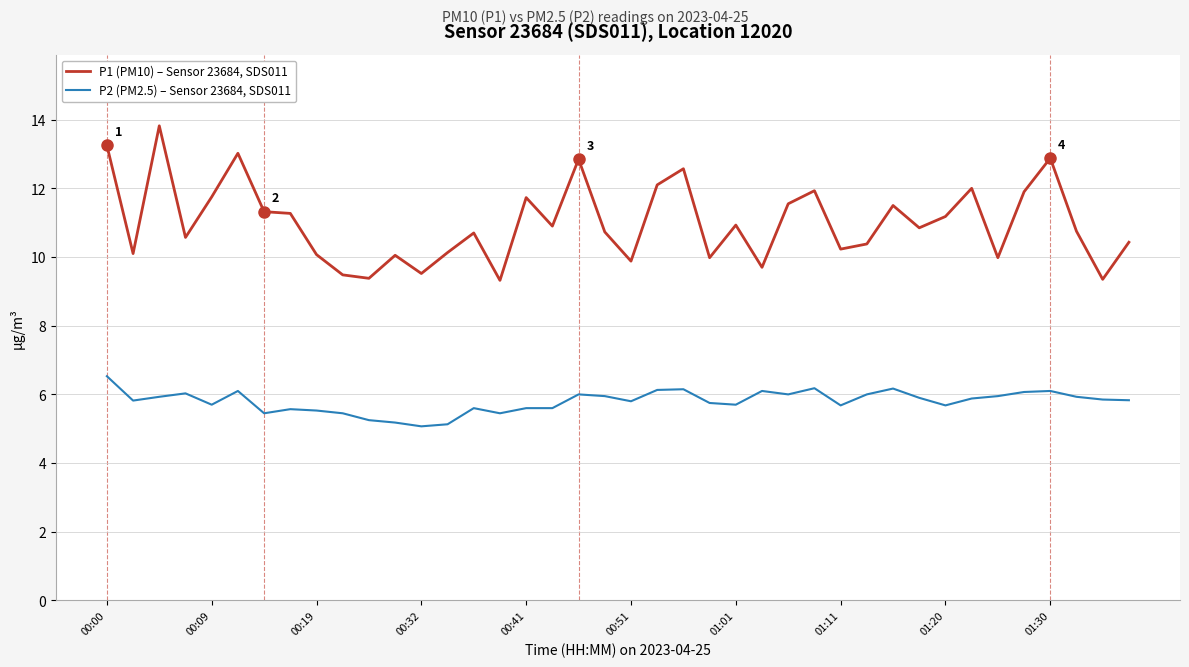

List the series in order of their peak value, lowest first.

P2 (PM2.5) – Sensor 23684, SDS011, P1 (PM10) – Sensor 23684, SDS011